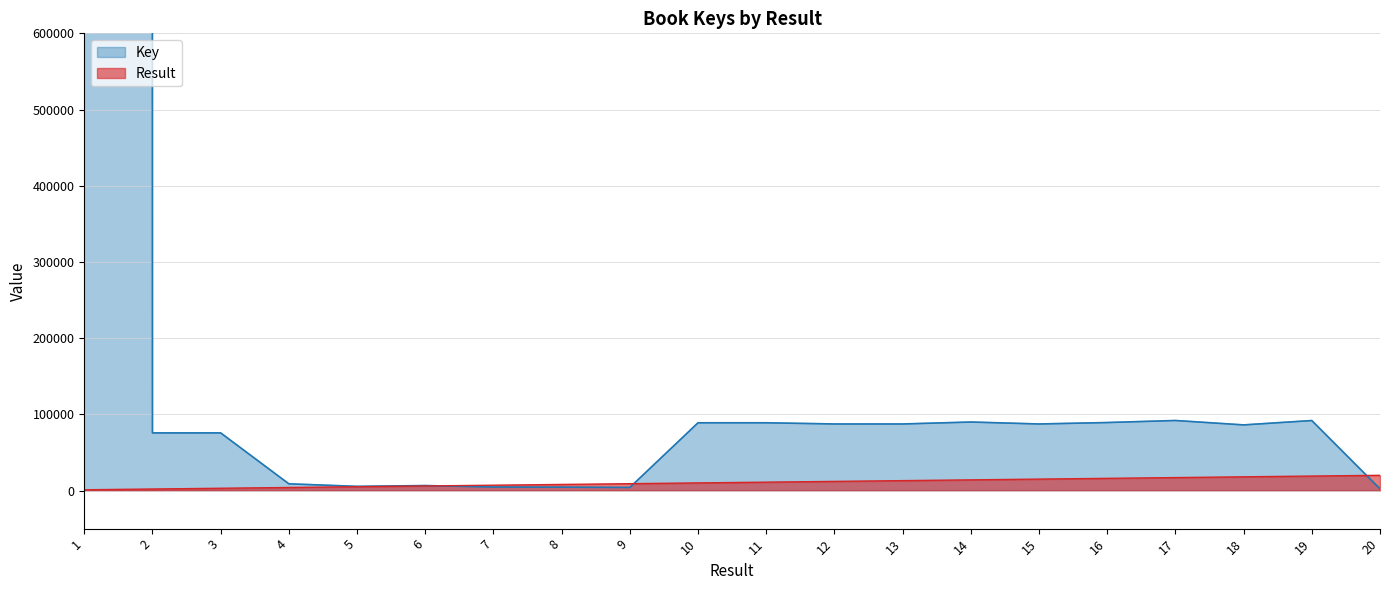

Reading left to right, list all the values displayed in this chart.

Key: 1=550397864	2=75612	3=75630	4=8803	5=5469	6=6517	7=4582	8=4432	9=4009	10=88905	11=88903	12=87349	13=87337	14=89901	15=87333	16=89228	17=91906	18=86127	19=91849	20=2191
Result: 1=1000	2=2000	3=3000	4=4000	5=5000	6=6000	7=7000	8=8000	9=9000	10=10000	11=11000	12=12000	13=13000	14=14000	15=15000	16=16000	17=17000	18=18000	19=19000	20=20000